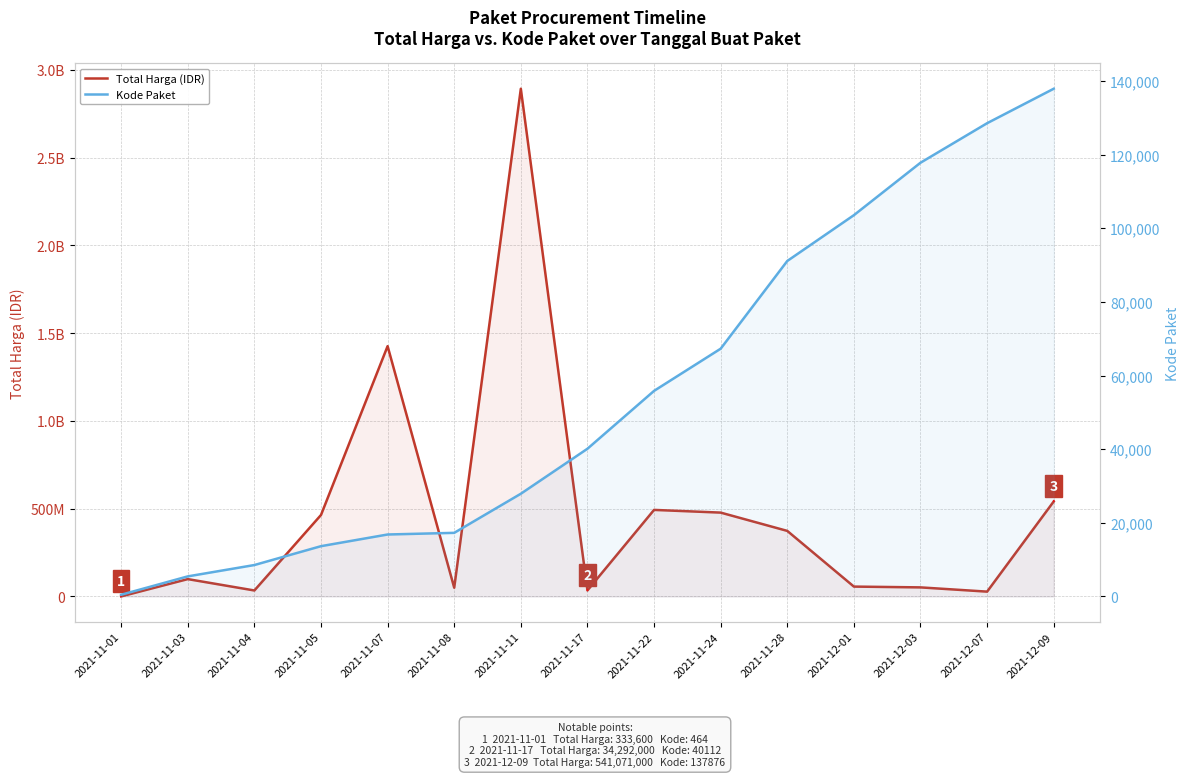

At how many categories does at least one series exceed 937401292?

2